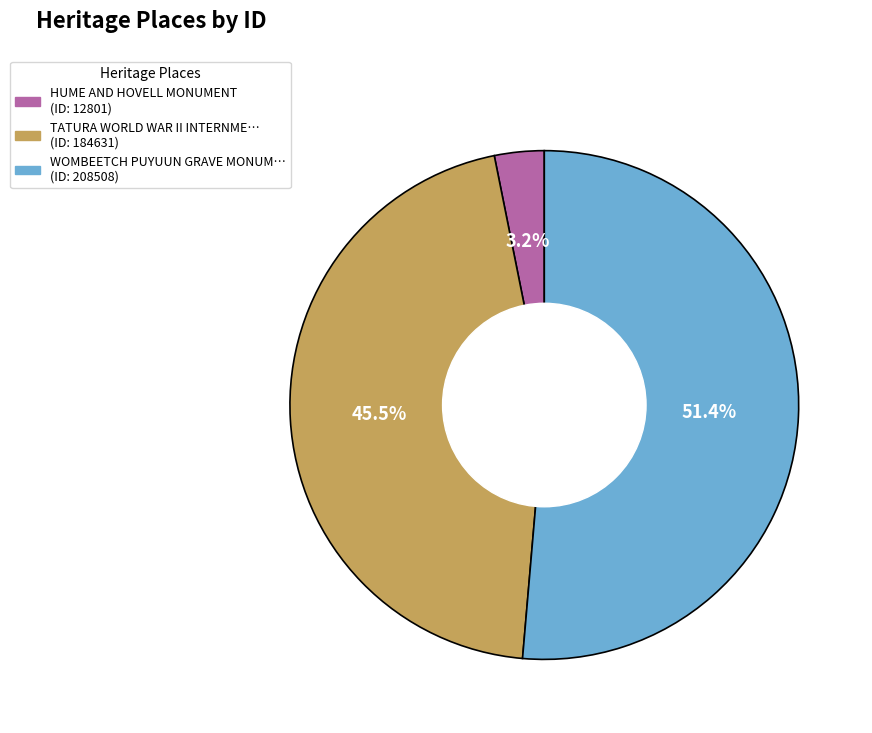

Does any single category account for the majority?

Yes